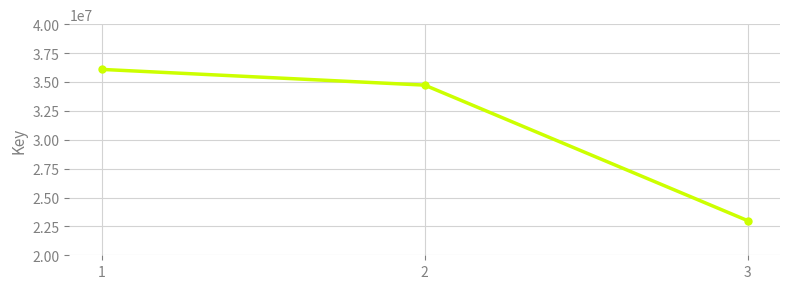

List the labels in order of value, largest first.

1, 2, 3